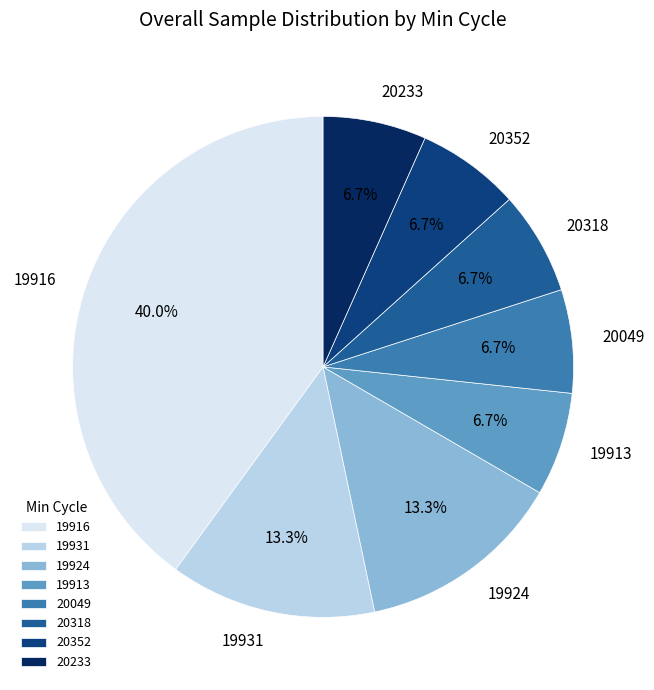

Approximately how many times larger is the value at 20318 compared to 20049?

1.0